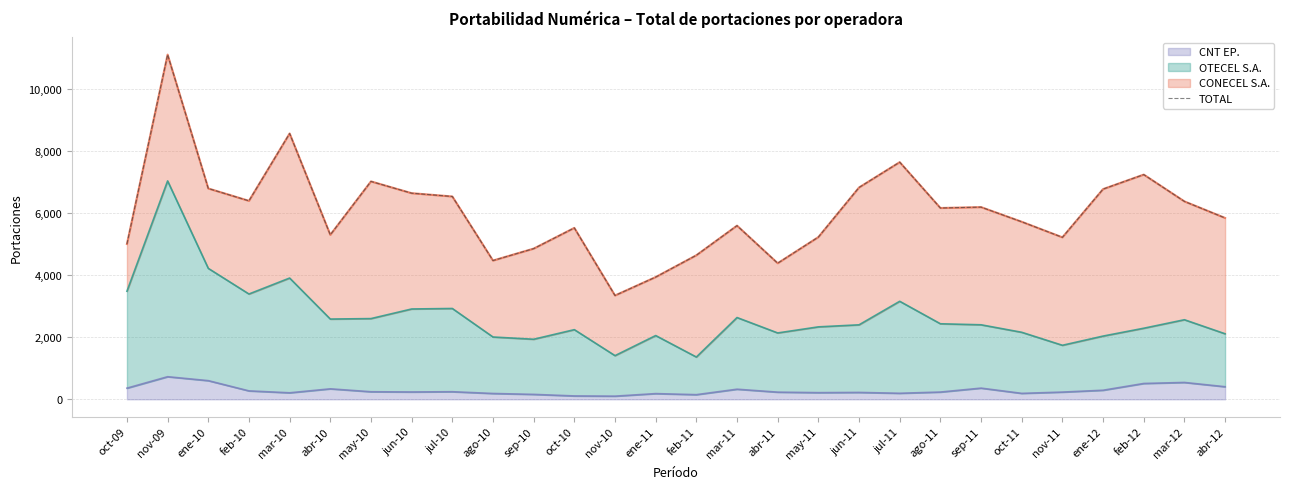

What is the greatest value displayed?

11118